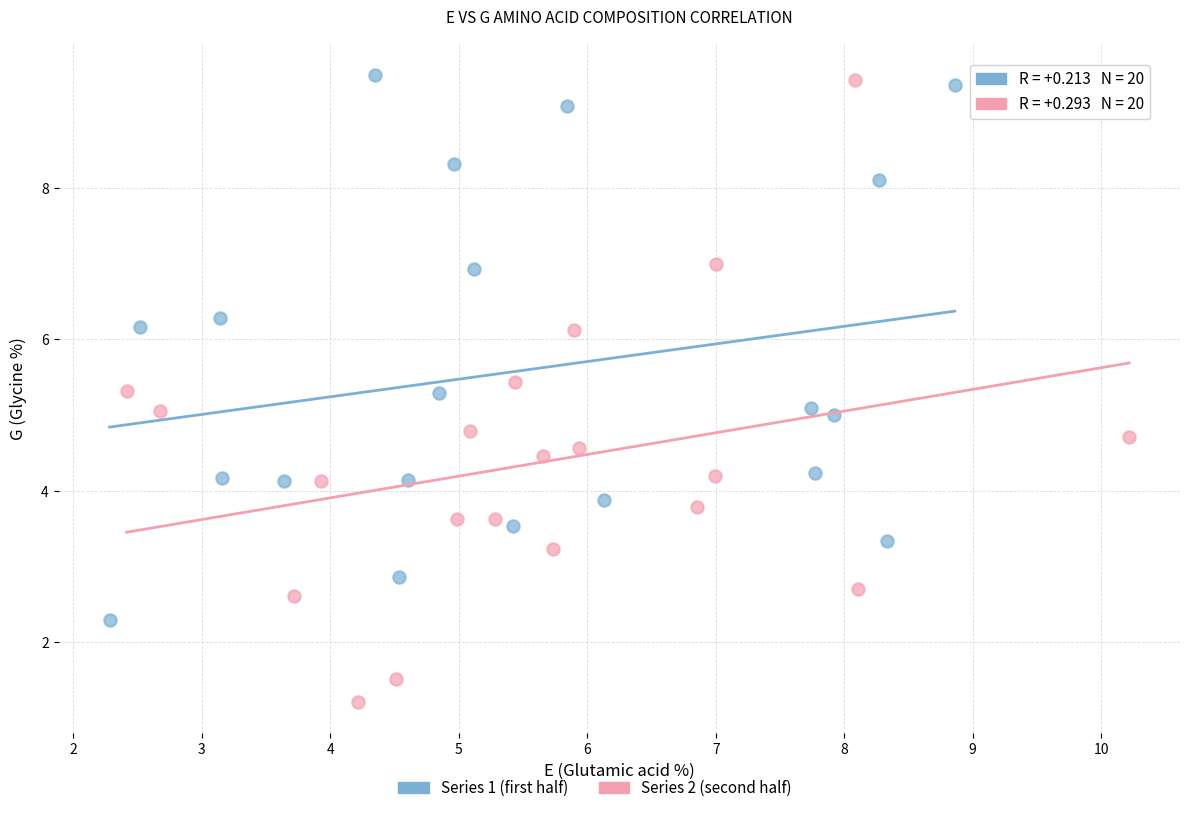

Which series has the largest Y range (max minus min)?

Series 2 (second half)